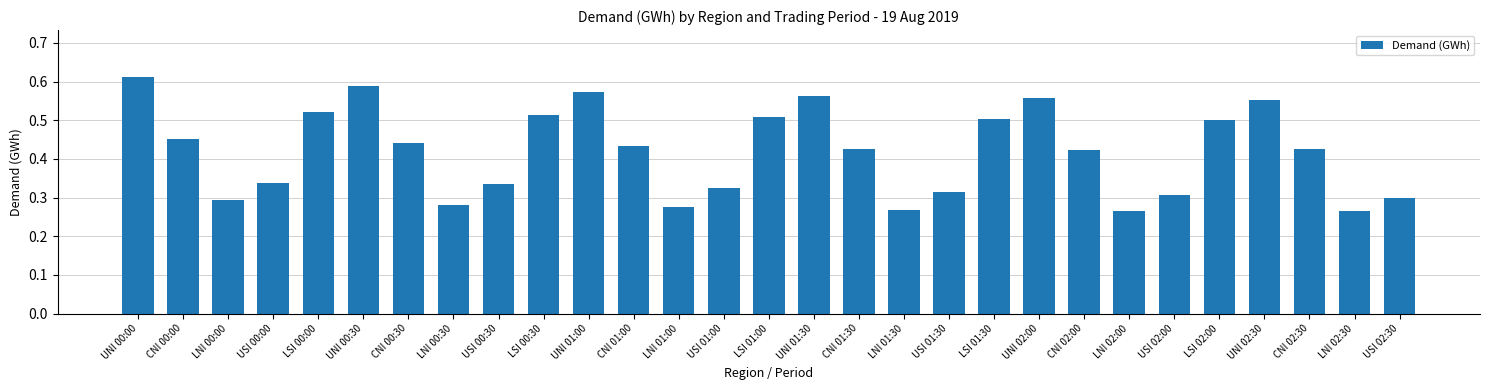

What is the sum of the values at LSI 00:00 and LNI 00:30?

0.8